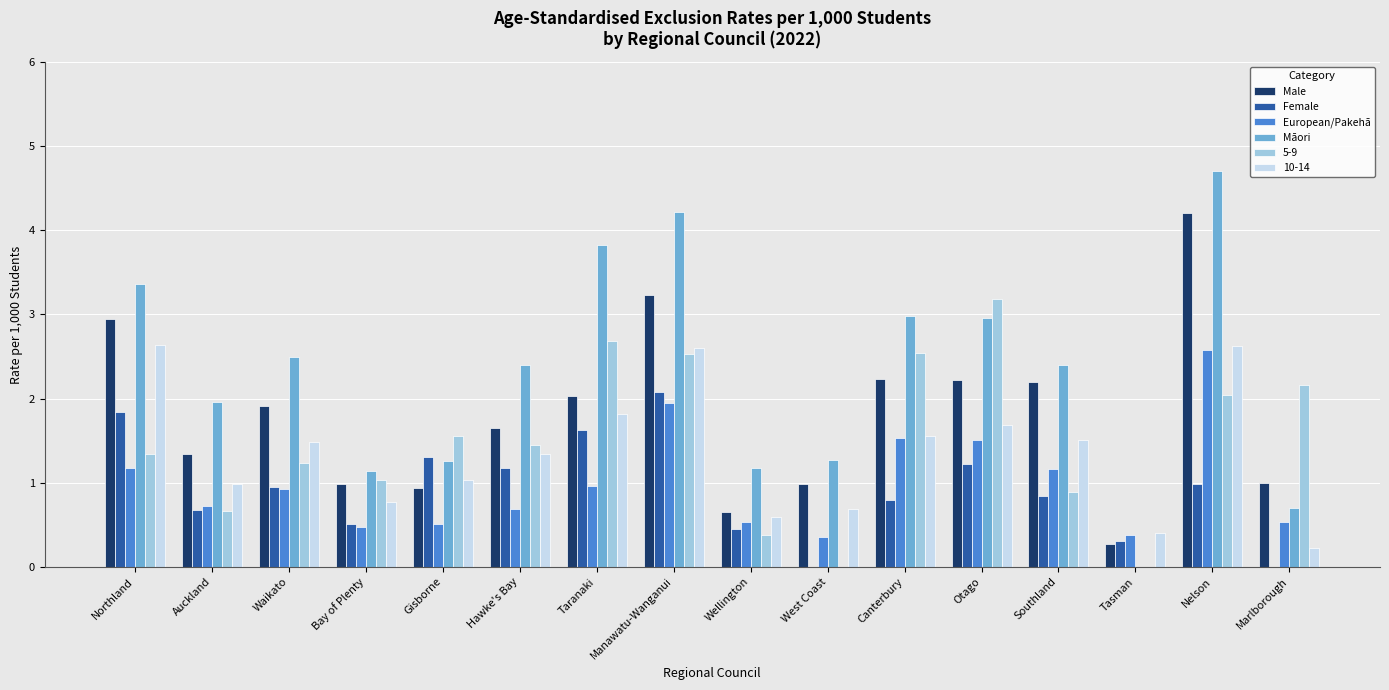

What is the sum of all Female values?

14.8